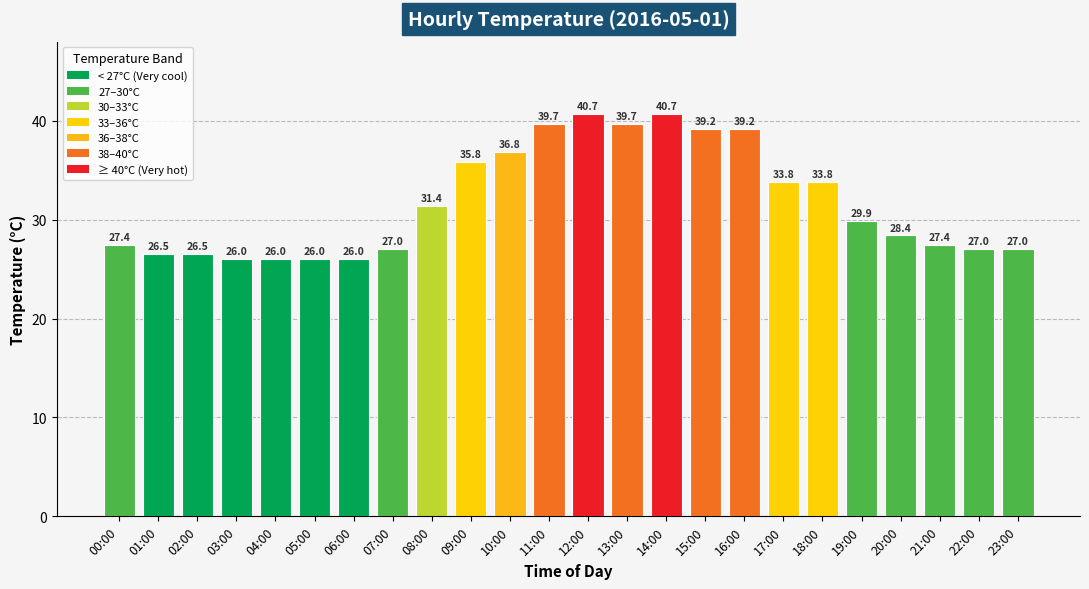

What is the label of the 20th bar from the right?

04:00